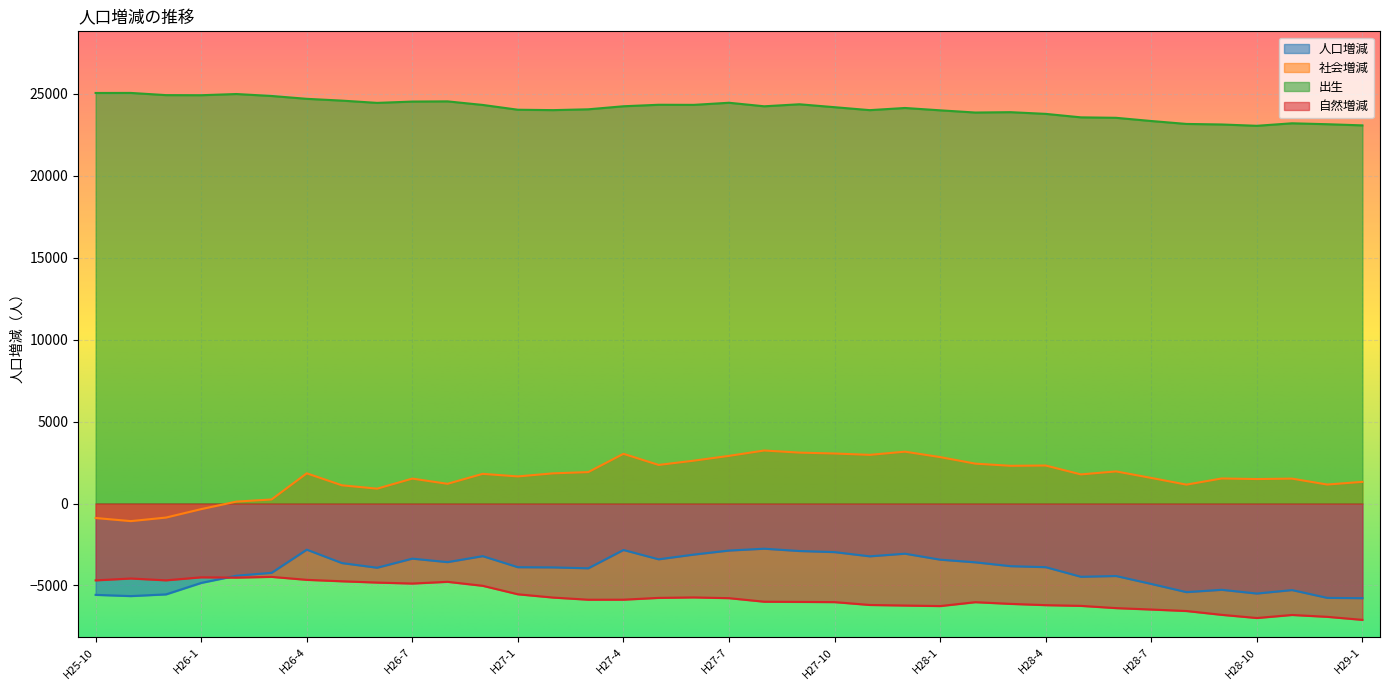

At which label does 出生 reach its minimum?

H28-10